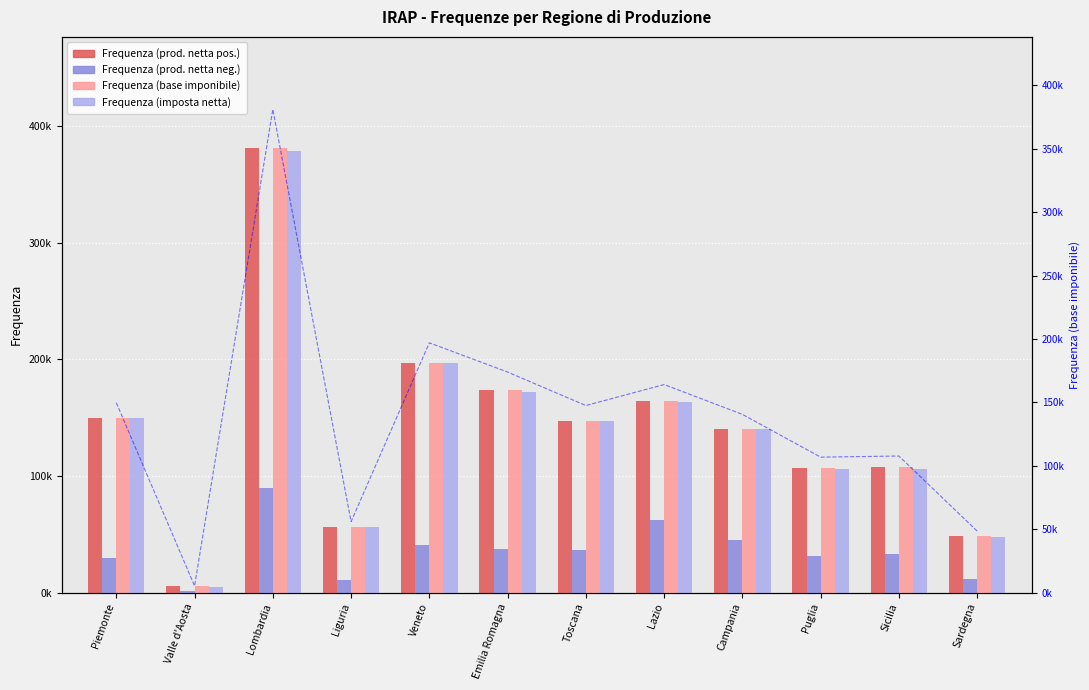

Rank the series by their maximum value, from lowest to highest.

Frequenza (prod. netta neg.), Frequenza (imposta netta), Frequenza (base imponibile), Frequenza (prod. netta pos.)